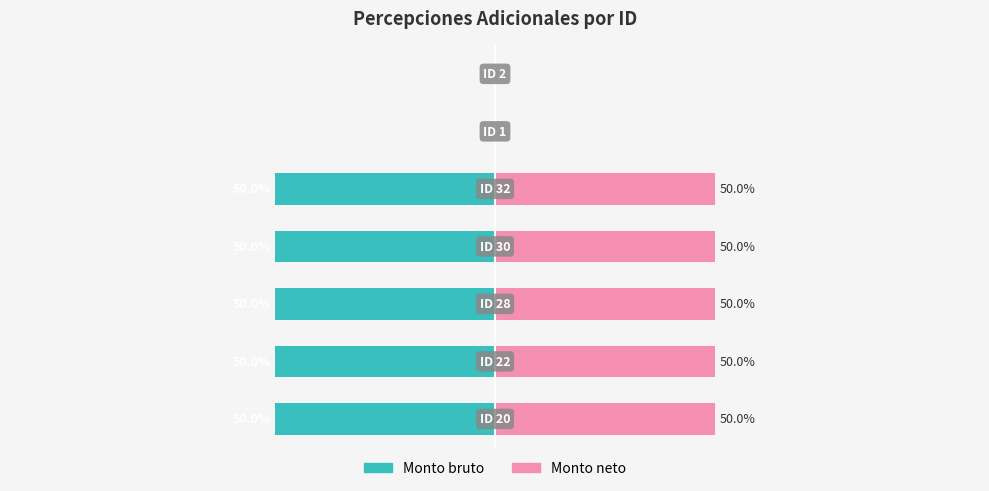

Reading left to right, extract all data points from this chart.

Monto bruto: -50	-50	-50	-50	-50	0	0
Monto neto: 50	50	50	50	50	0	0